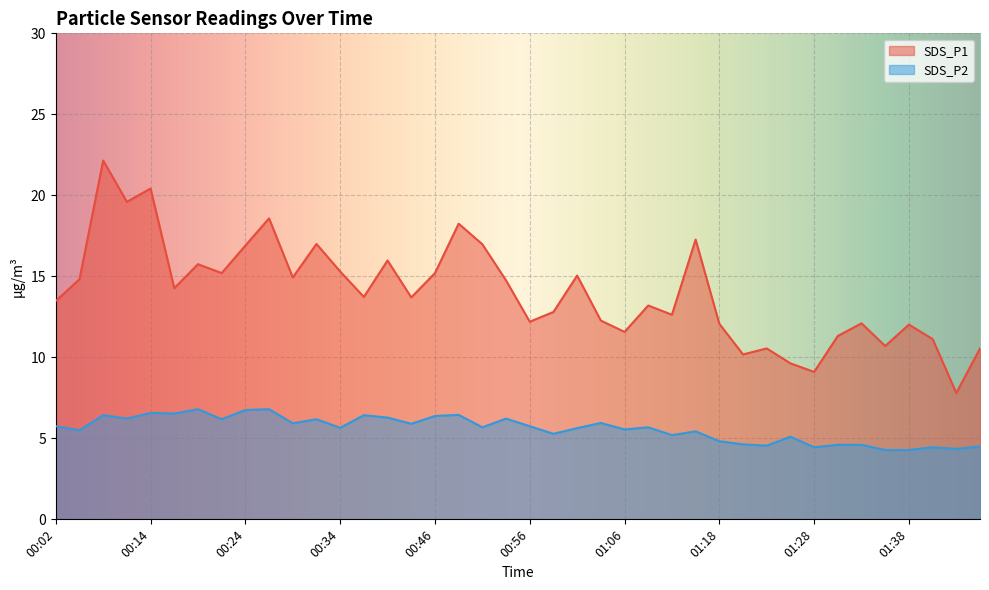

True or false: SDS_P2 and SDS_P1 intersect in this chart.

False